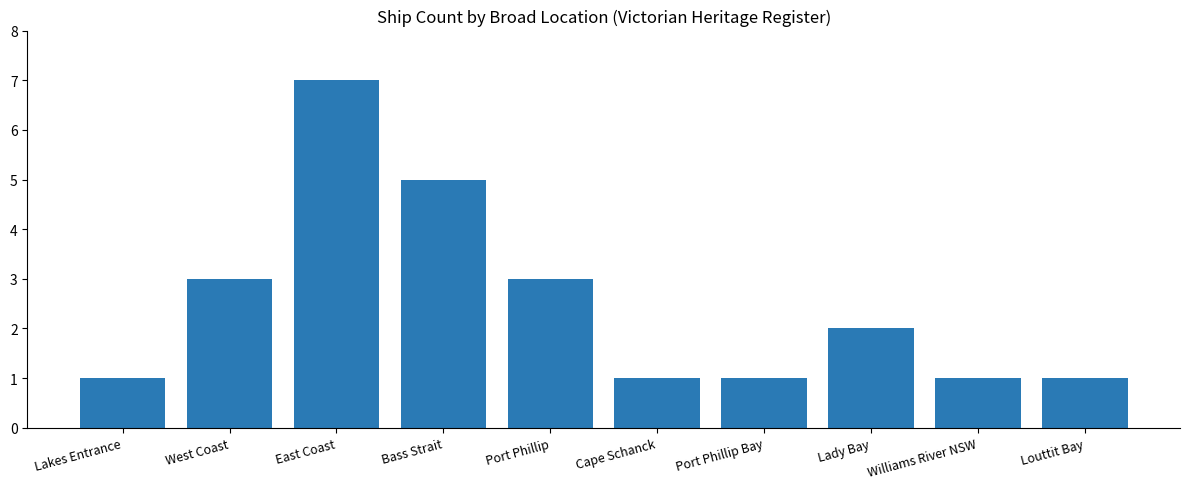

Which has a higher value, Port Phillip Bay or Lady Bay?

Lady Bay